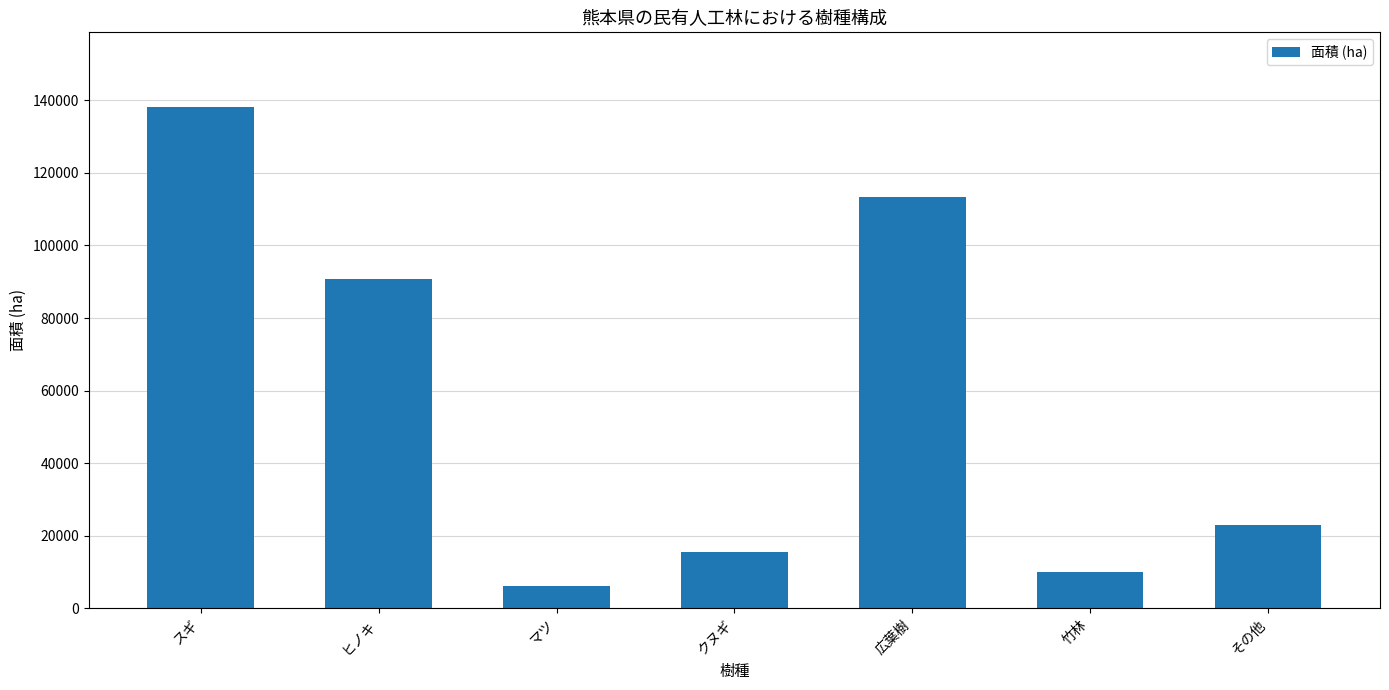

What is the difference between the second highest and minimum values?

107374.9